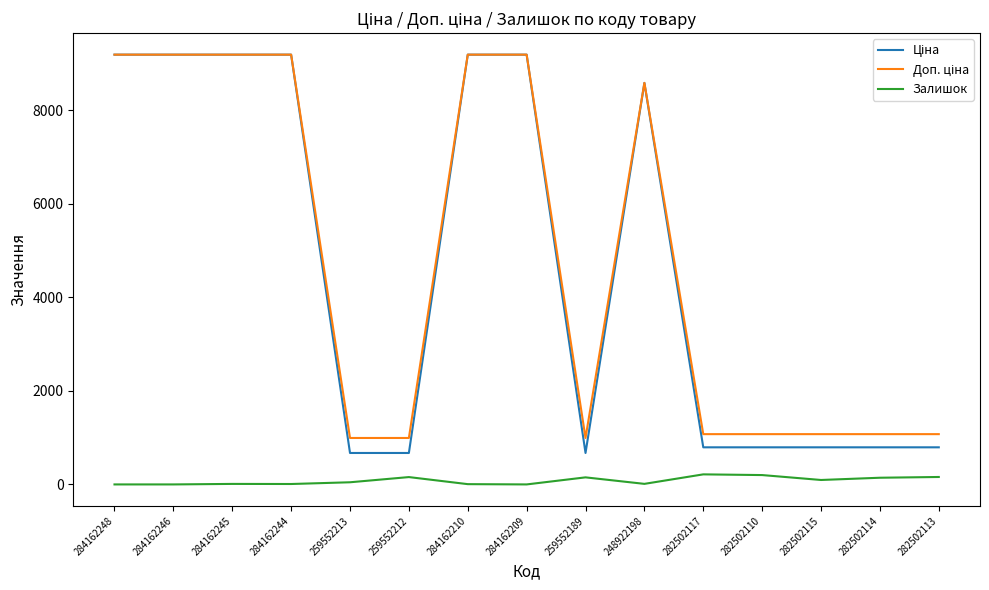

What is the greatest value displayed?

9185.1